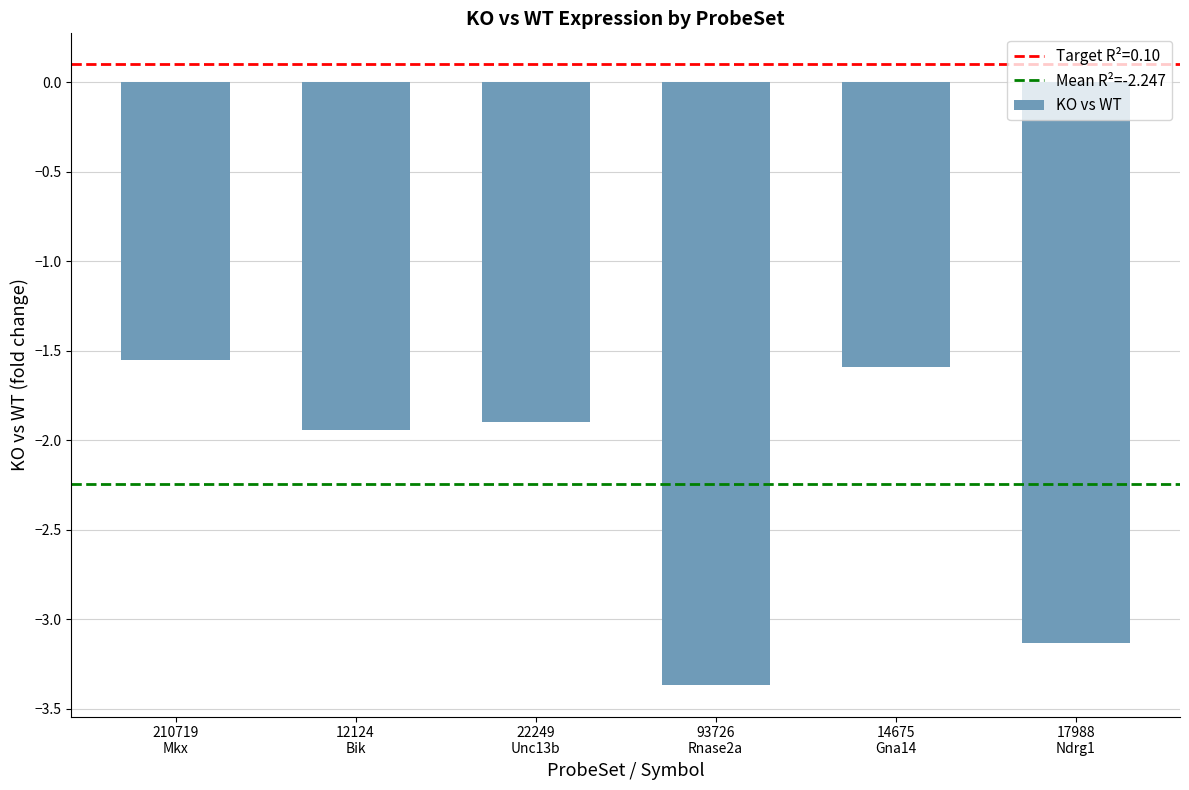

What is the minimum value shown in the chart?

-3.4